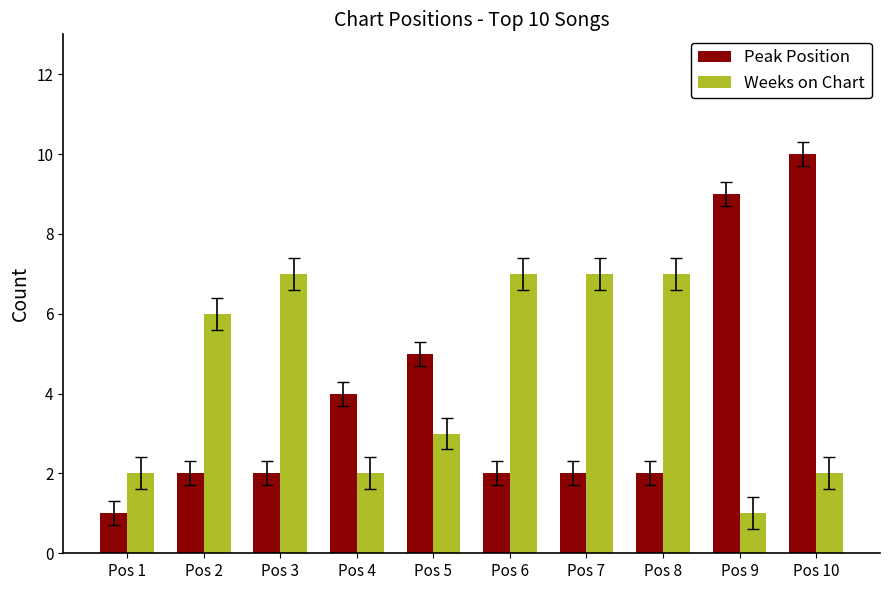

How many distinct data groups are displayed?

2